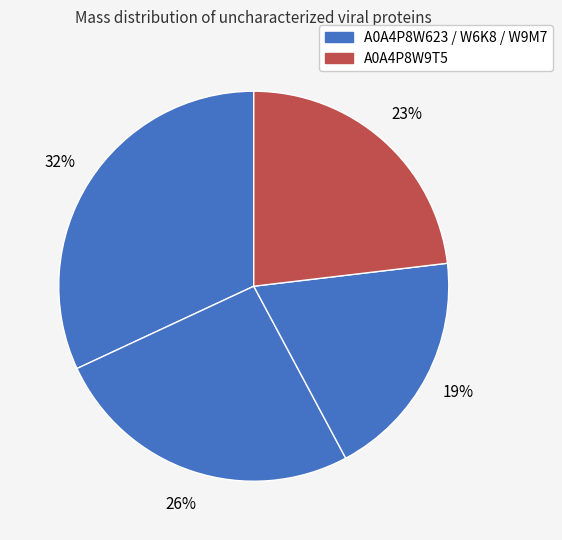

Count the number of slices in the pie.

4